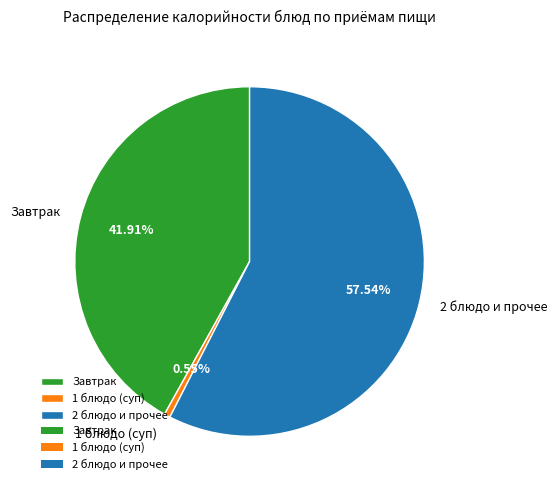

Which has a higher value, 2 блюдо и прочее or Завтрак?

2 блюдо и прочее